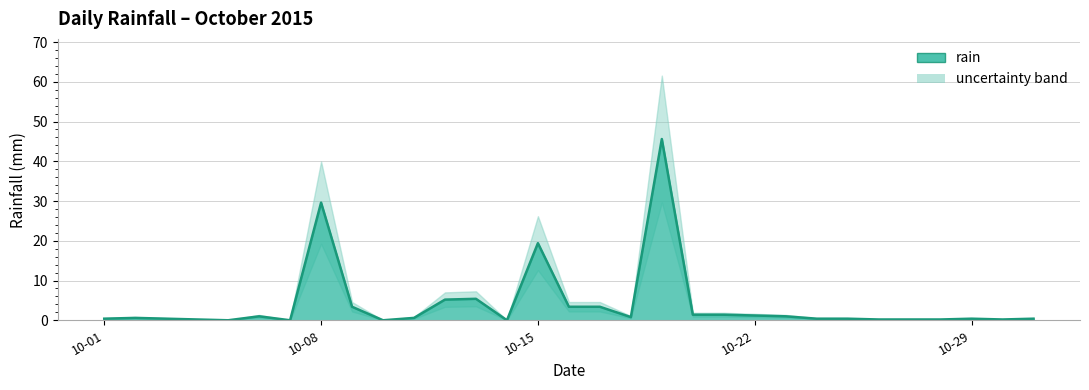

Rank the categories by value from highest to lowest.

2015-10-19, 2015-10-08, 2015-10-15, 2015-10-13, 2015-10-12, 2015-10-09, 2015-10-16, 2015-10-17, 2015-10-20, 2015-10-21, 2015-10-22, 2015-10-06, 2015-10-23, 2015-10-18, 2015-10-02, 2015-10-11, 2015-10-01, 2015-10-03, 2015-10-24, 2015-10-25, 2015-10-29, 2015-10-31, 2015-10-04, 2015-10-26, 2015-10-27, 2015-10-28, 2015-10-30, 2015-10-05, 2015-10-07, 2015-10-10, 2015-10-14